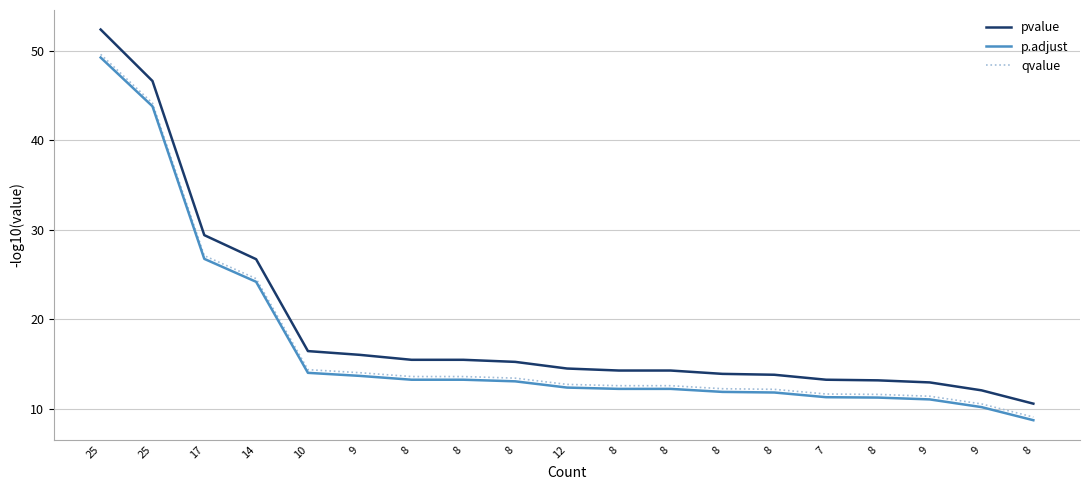

What are all the series names shown in the legend?

pvalue, p.adjust, qvalue